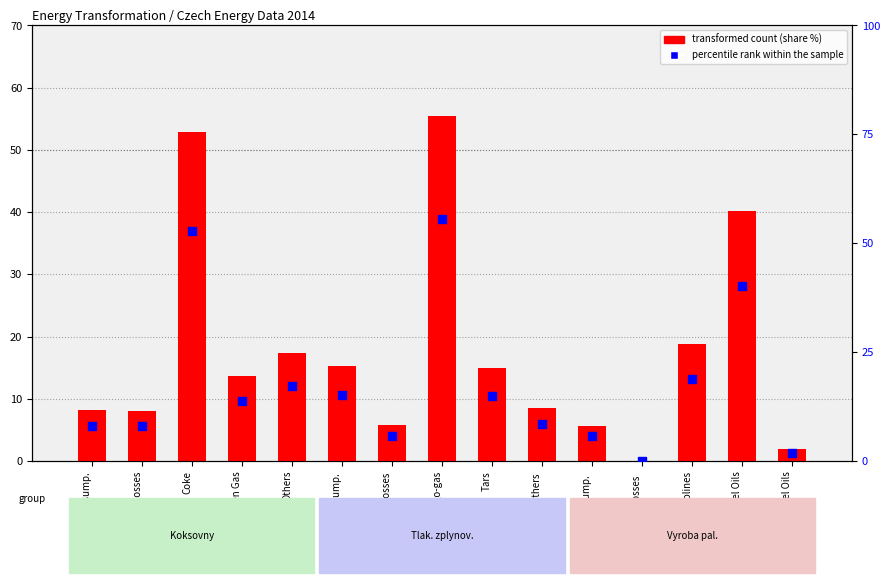

Which series reaches the maximum Y coordinate?

transformed count